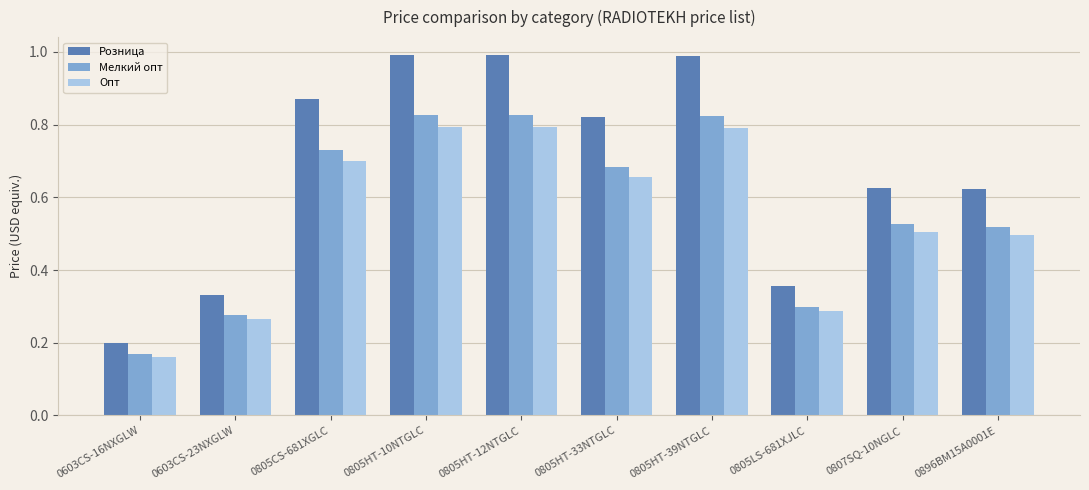

The value of Опт at 0805HT-10NTGLC is 1.2. True or false?

False